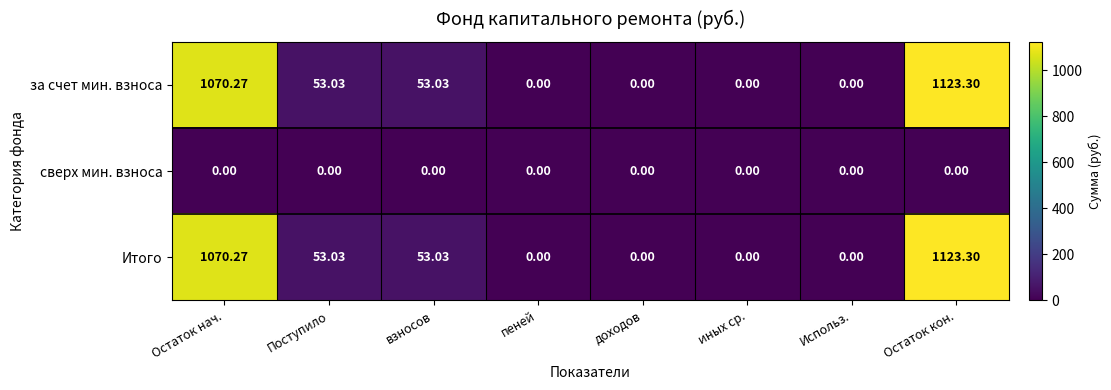

Which category has the highest value in the Итого series?

Остаток кон.